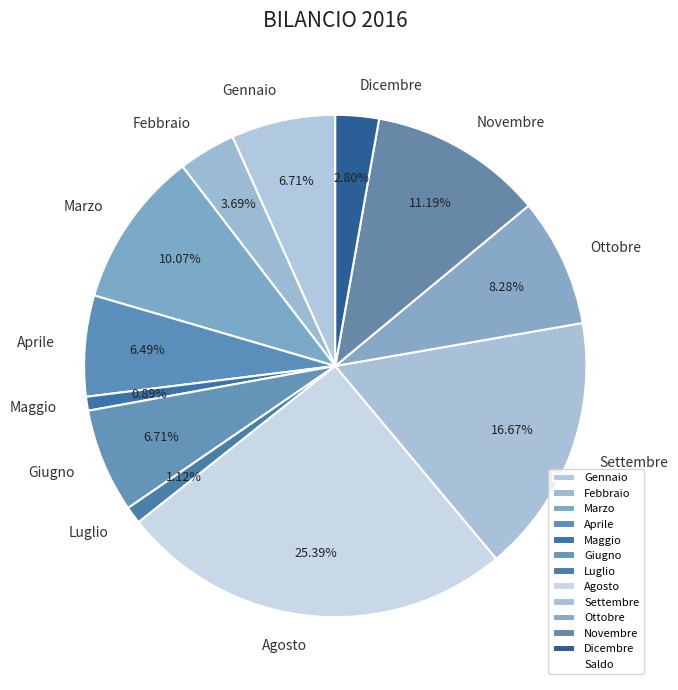

How many slices are in this pie chart?

12